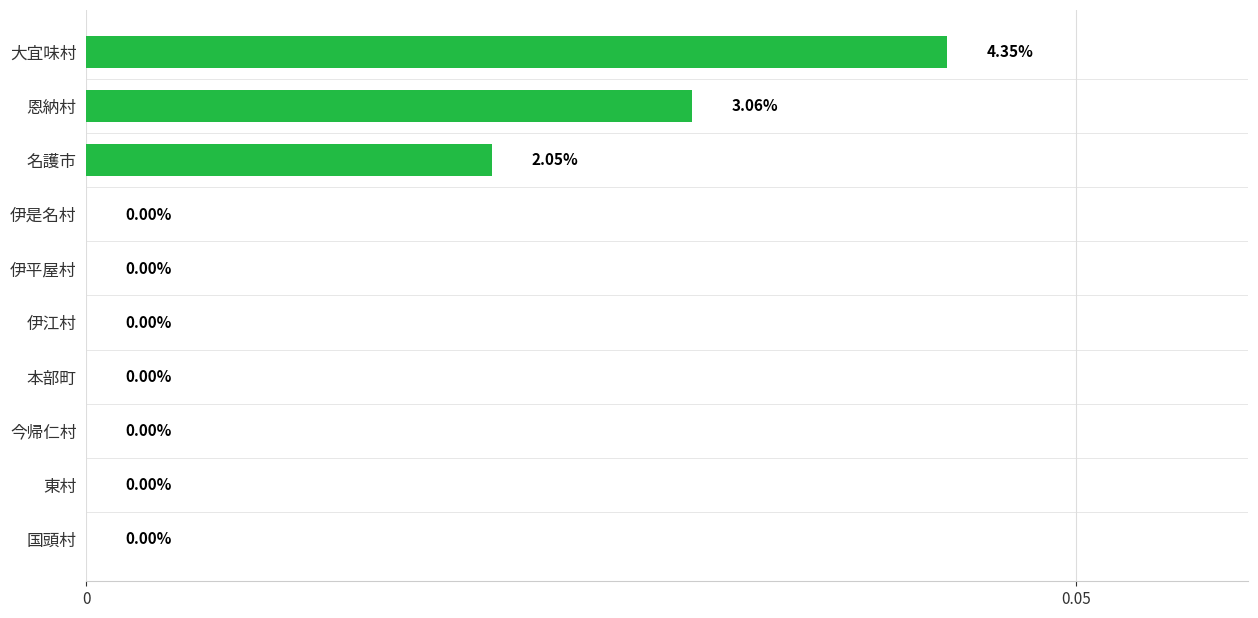

How many distinct data groups are displayed?

1